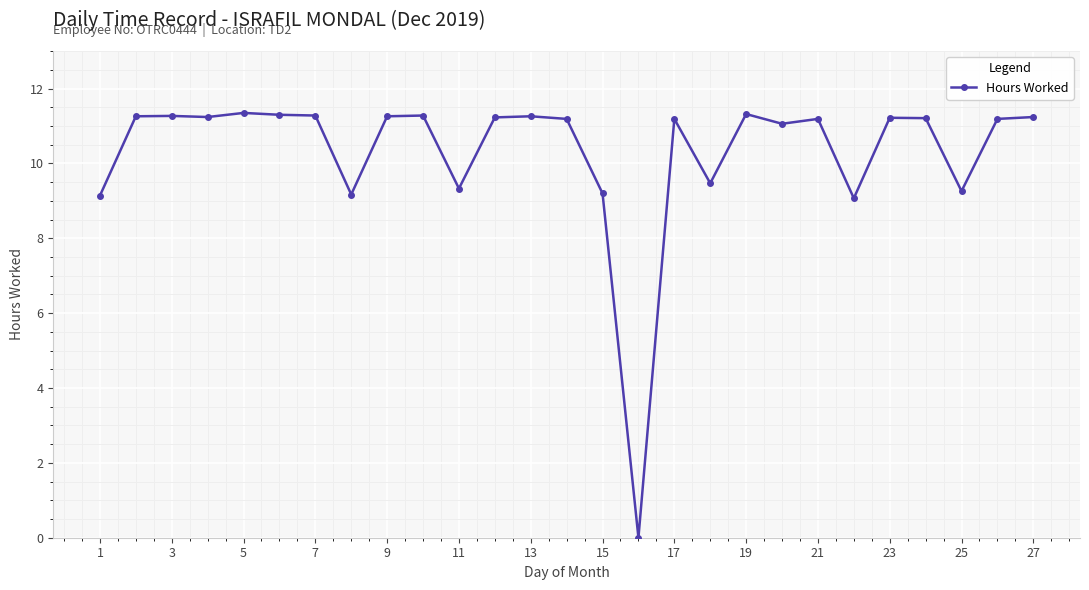

What is the value of the 12th point from the left?

11.2